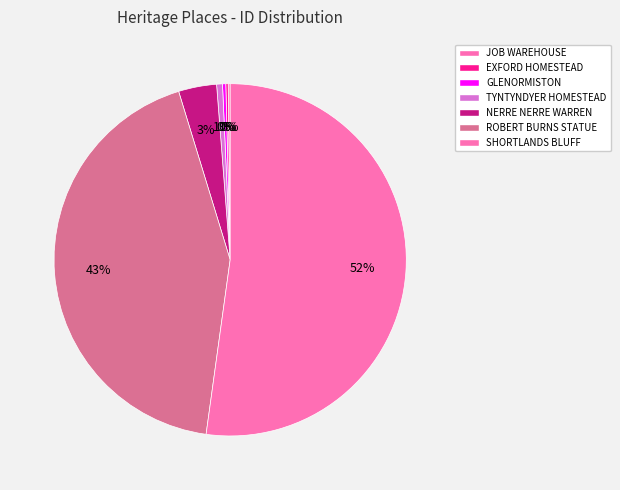

Which slice is the largest?

SHORTLANDS BLUFF